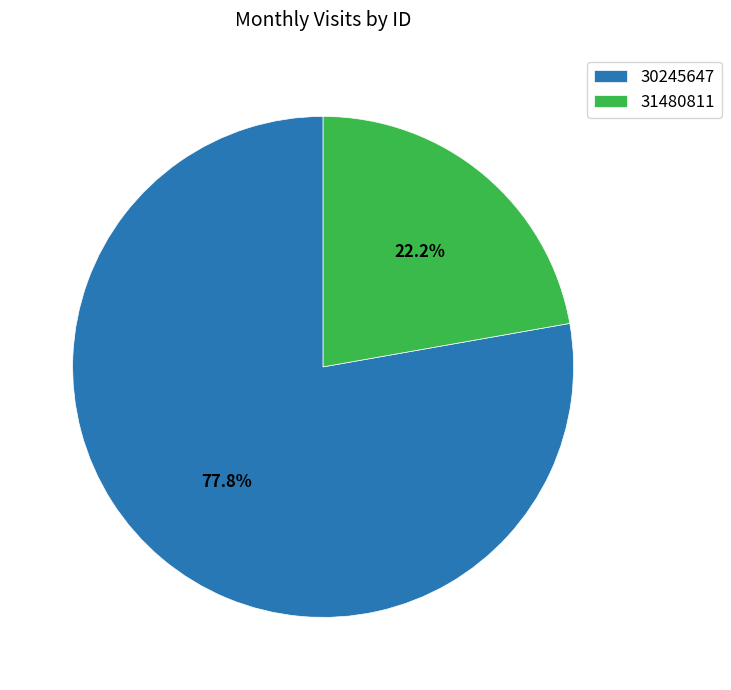

To the nearest percent, what is the average slice percentage?

50%